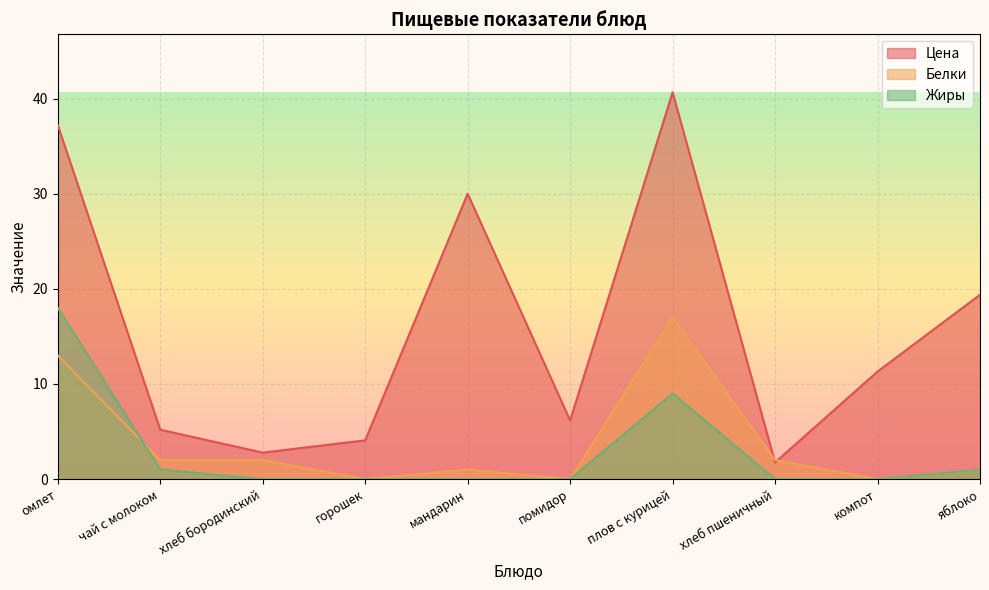

True or false: Жиры has a value of 0.0 at мандарин.

True